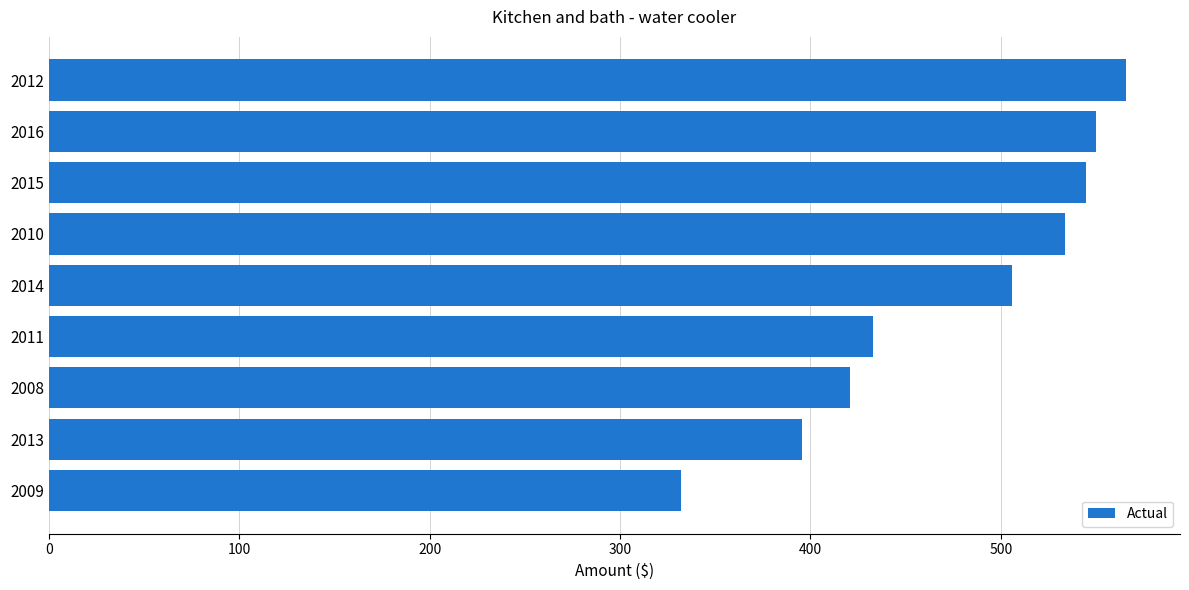

What is the greatest value displayed?

565.9